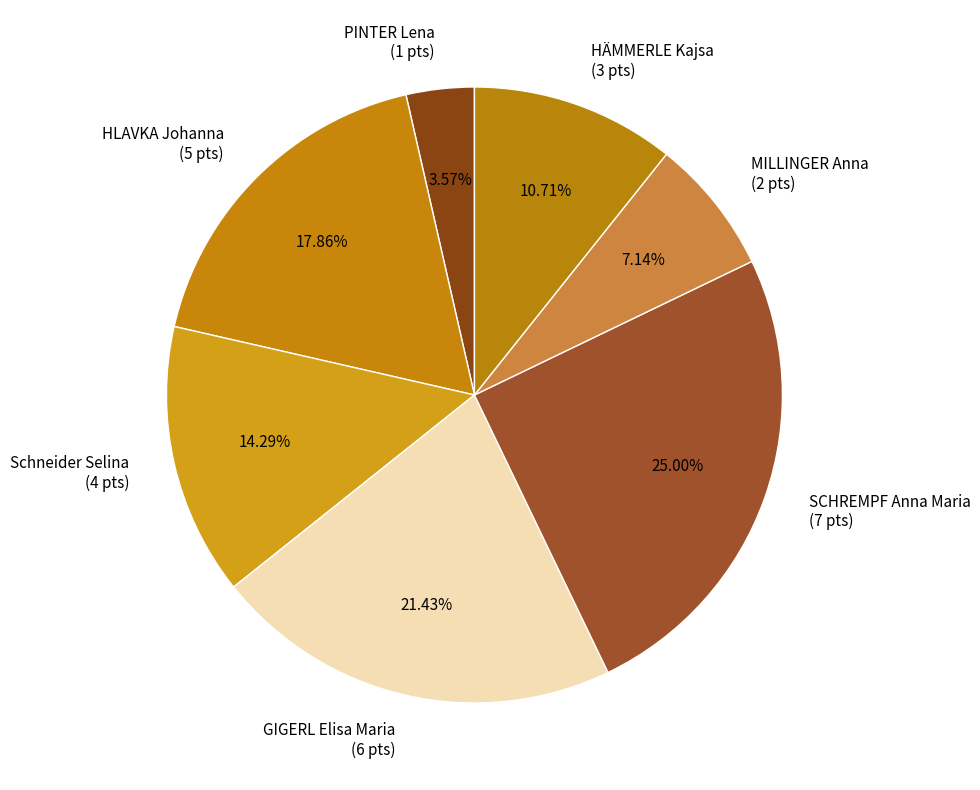

What is the ratio of the value at SCHREMPF Anna Maria to the value at HLAVKA Johanna?

1.4